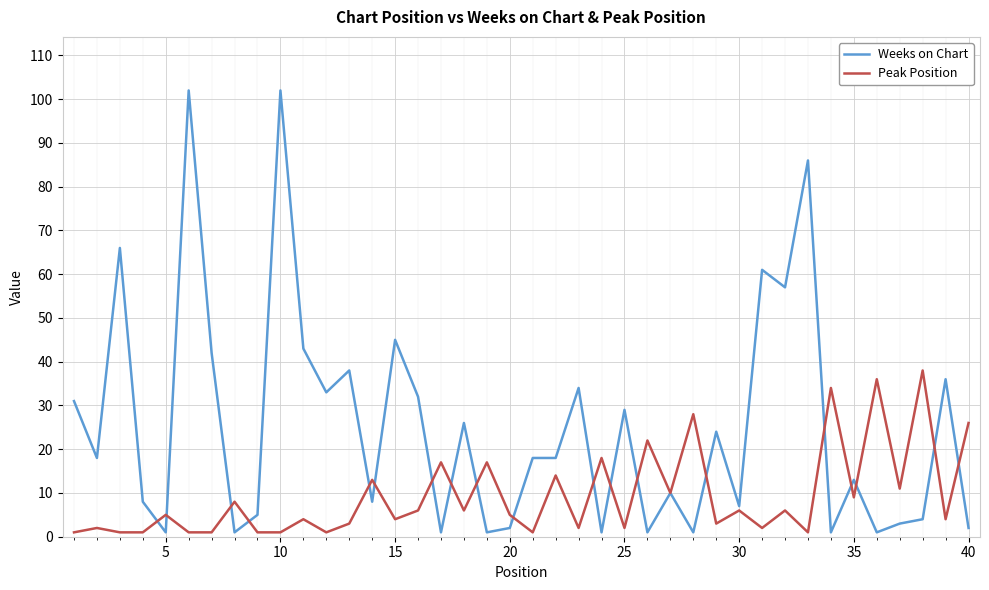

Which series has the largest range (max minus min)?

Weeks on Chart